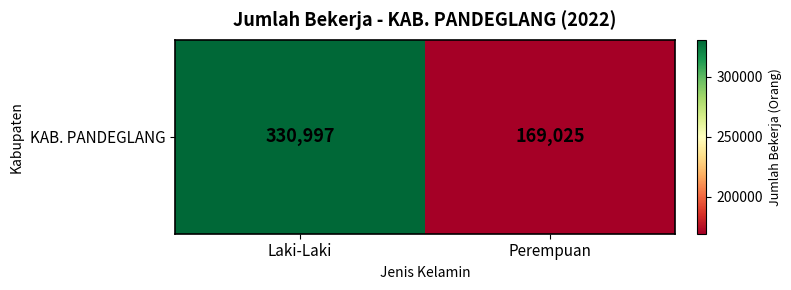

At which category does the chart reach its minimum across all series?

Perempuan